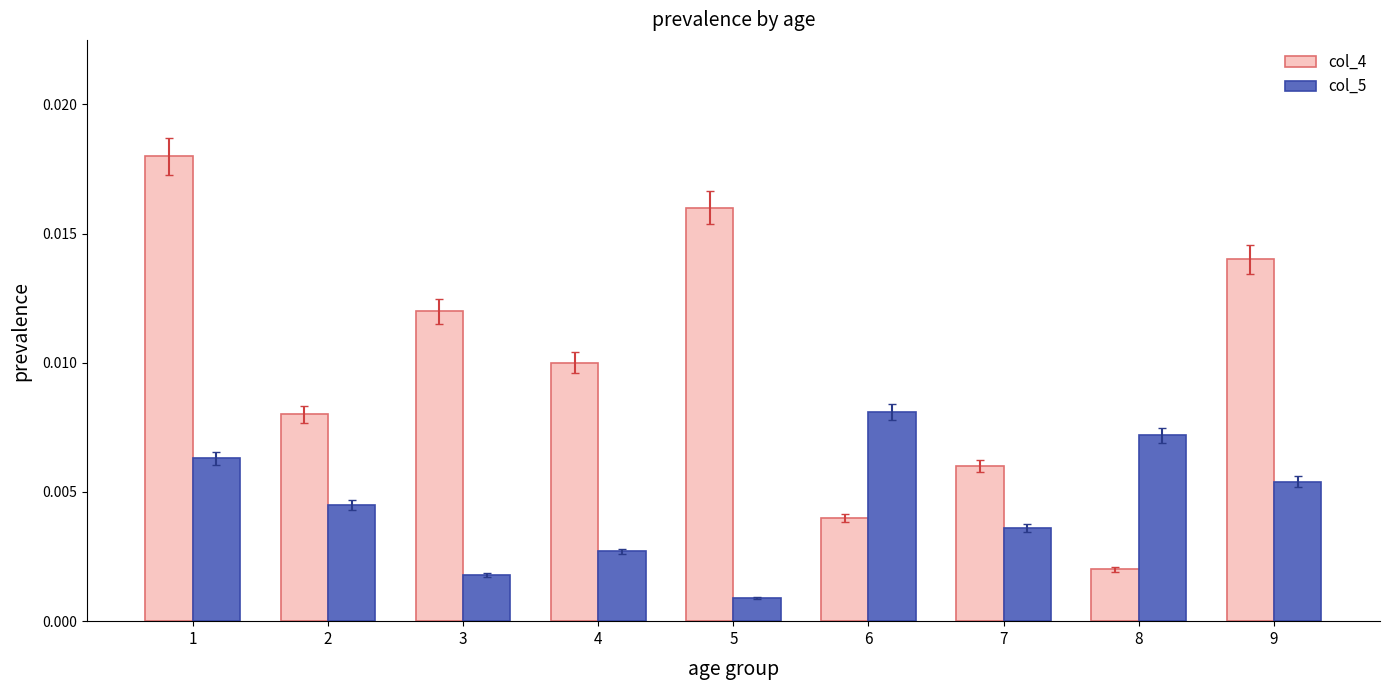

Which series has the widest spread of values?

col_4